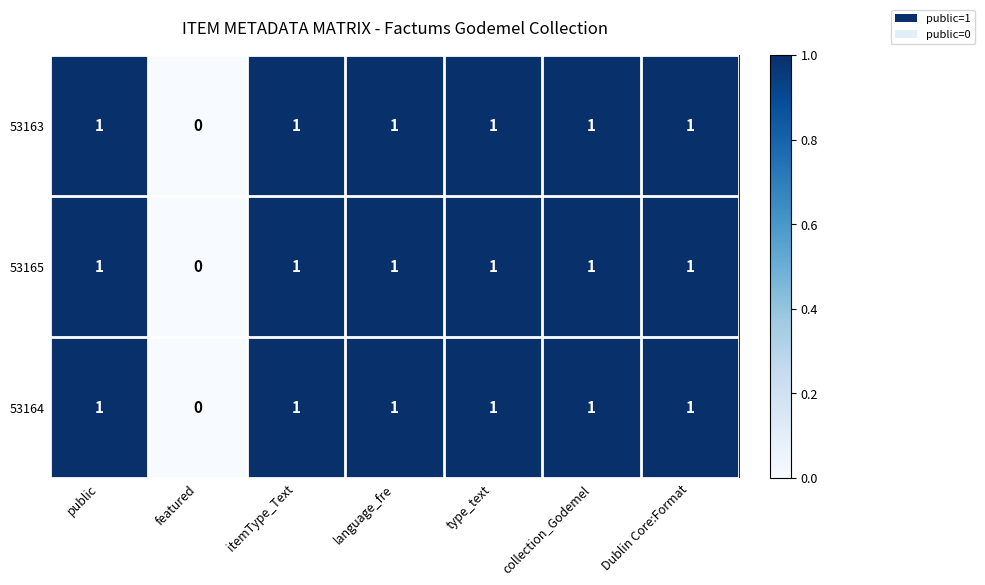

Which category has the lowest value across all series?

featured